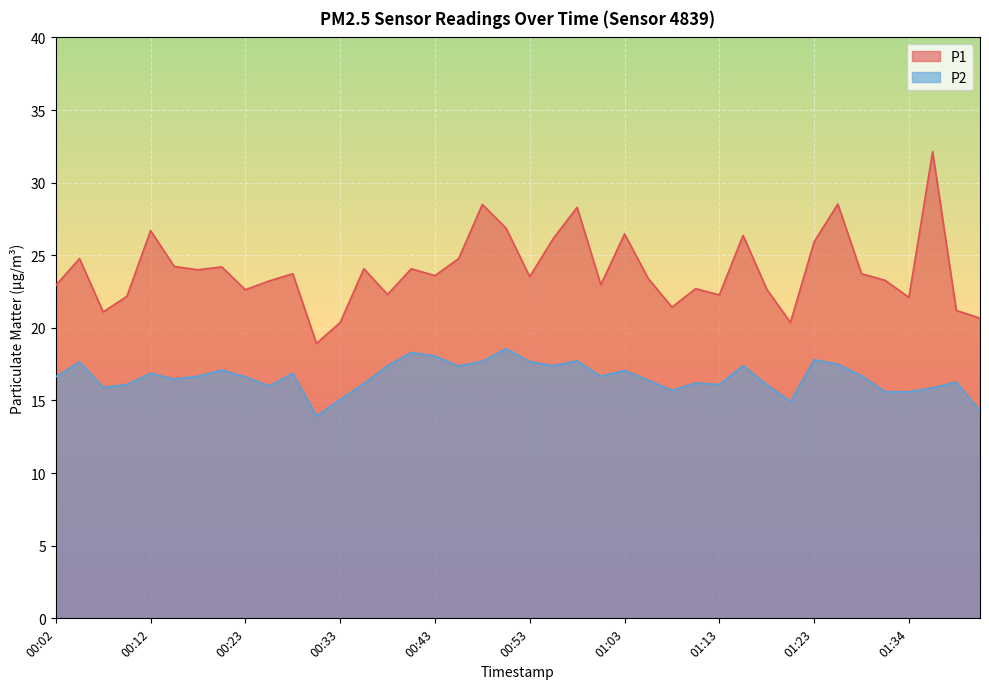

True or false: P2 and P1 intersect in this chart.

False